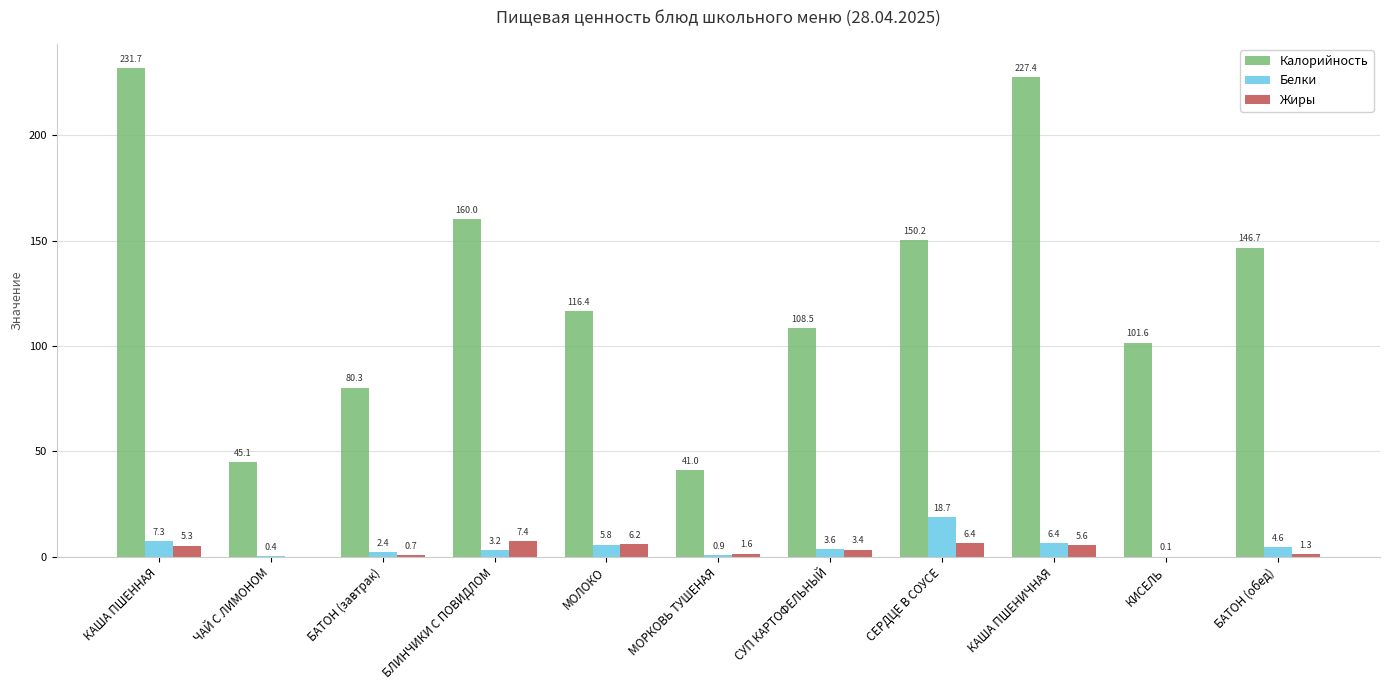

True or false: Жиры has a value of 3.4 at СУП КАРТОФЕЛЬНЫЙ.

True